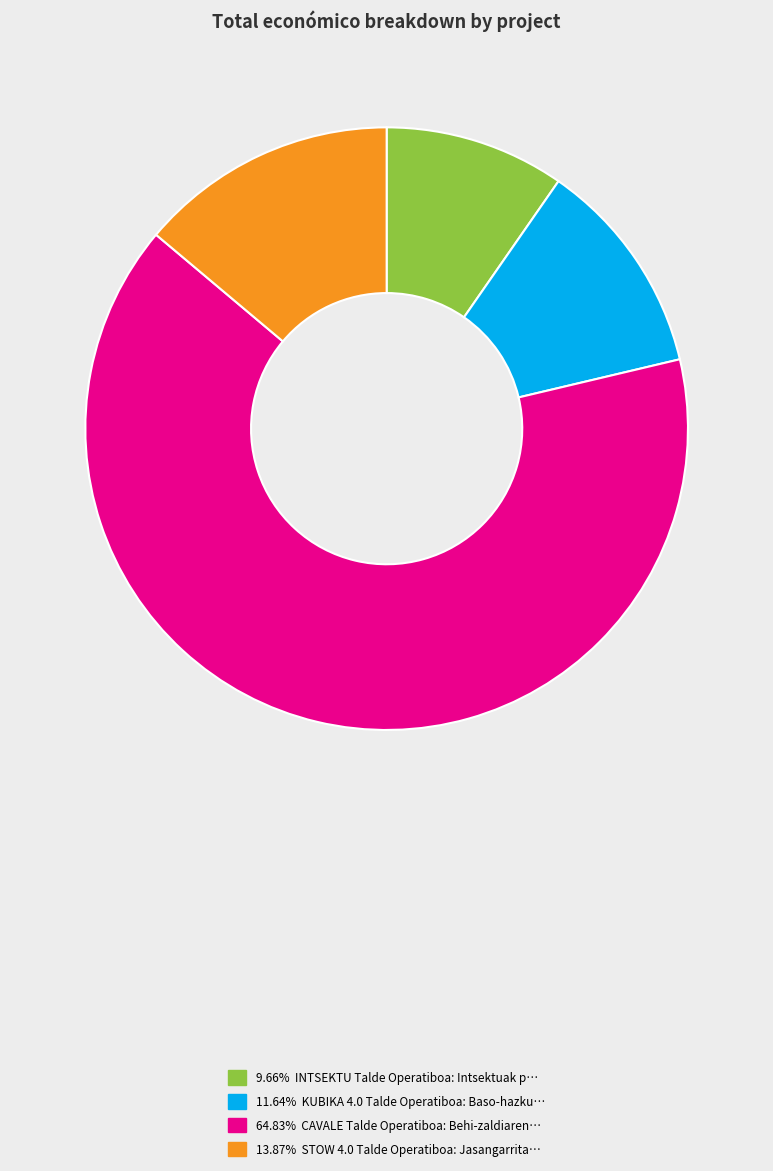

Is there a majority slice in this chart?

Yes